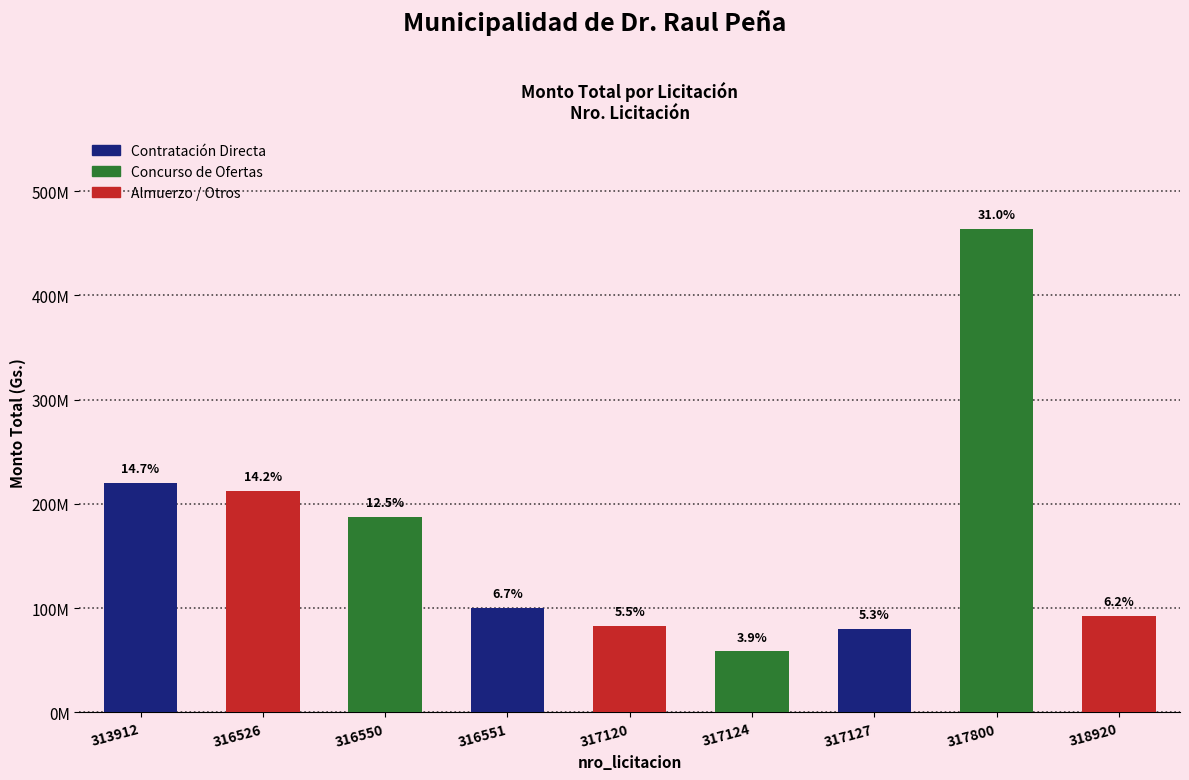

Approximately how many times larger is the value at 313912 compared to 317124?

3.8